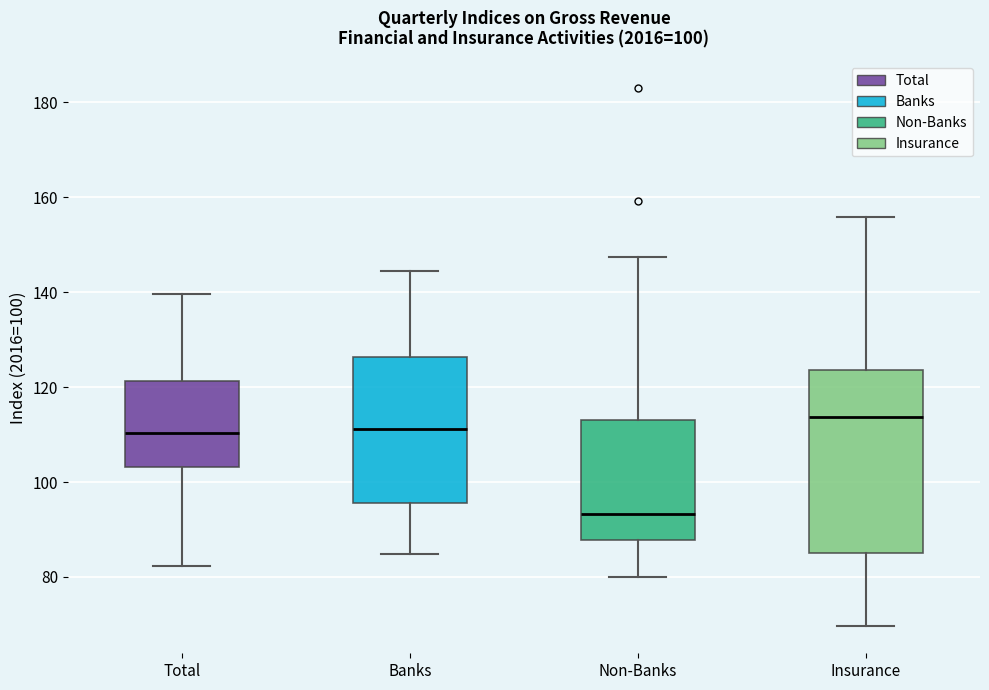

Which box has the lowest median line?

Non-Banks